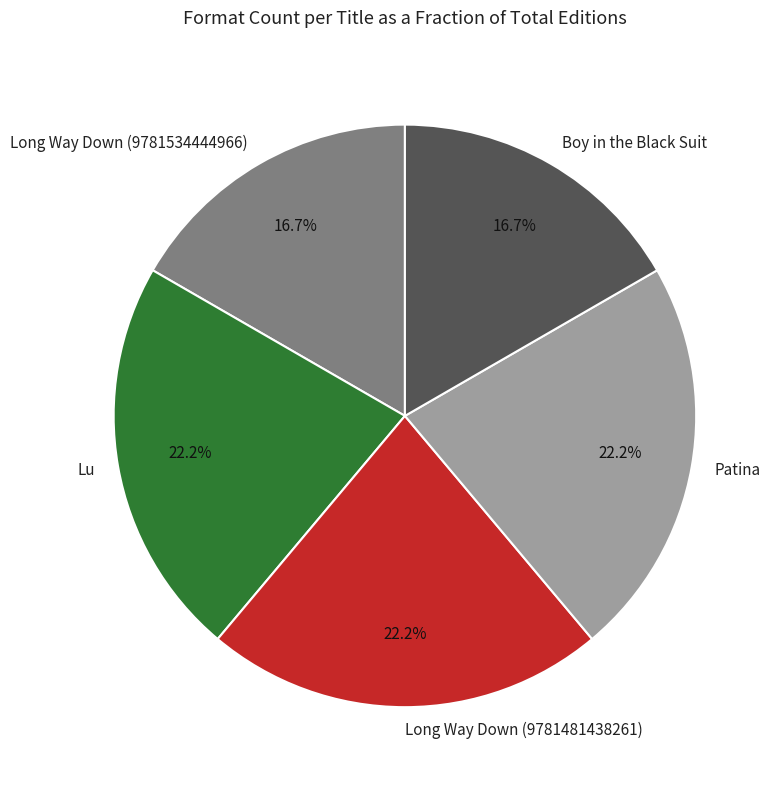

Does Long Way Down (9781481438261) account for over 50% of the chart?

No